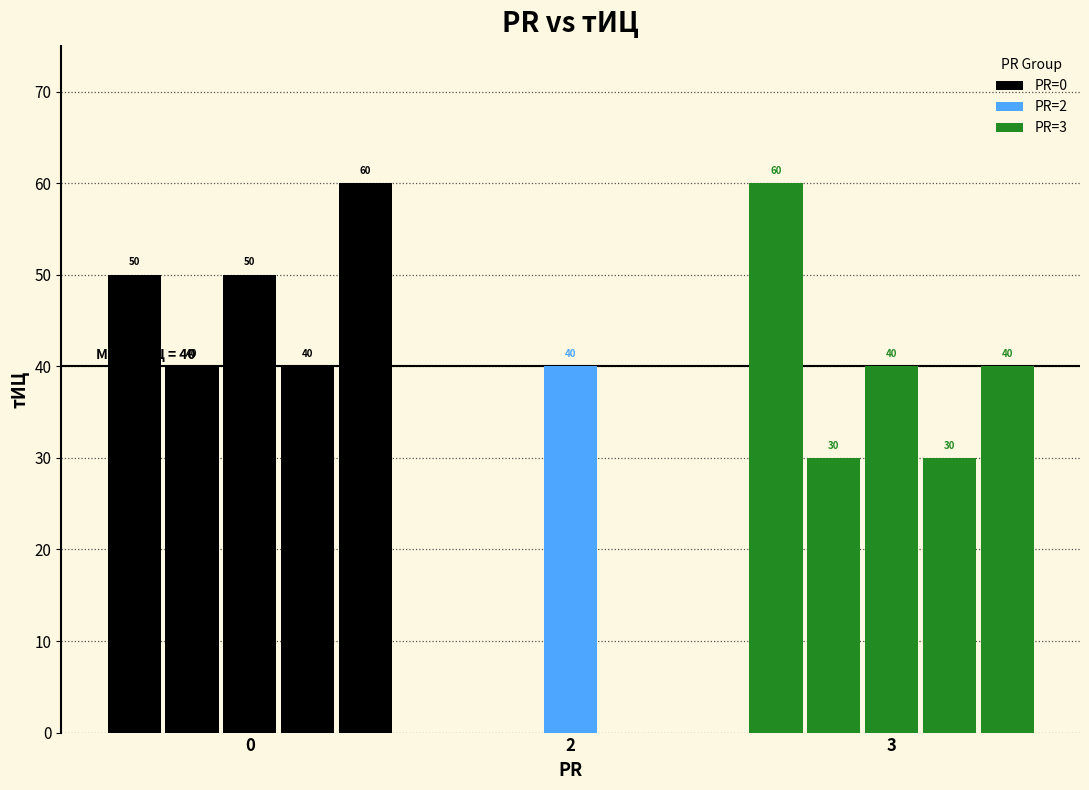

Is it true that the value at 2015-06-12 is 24?

False